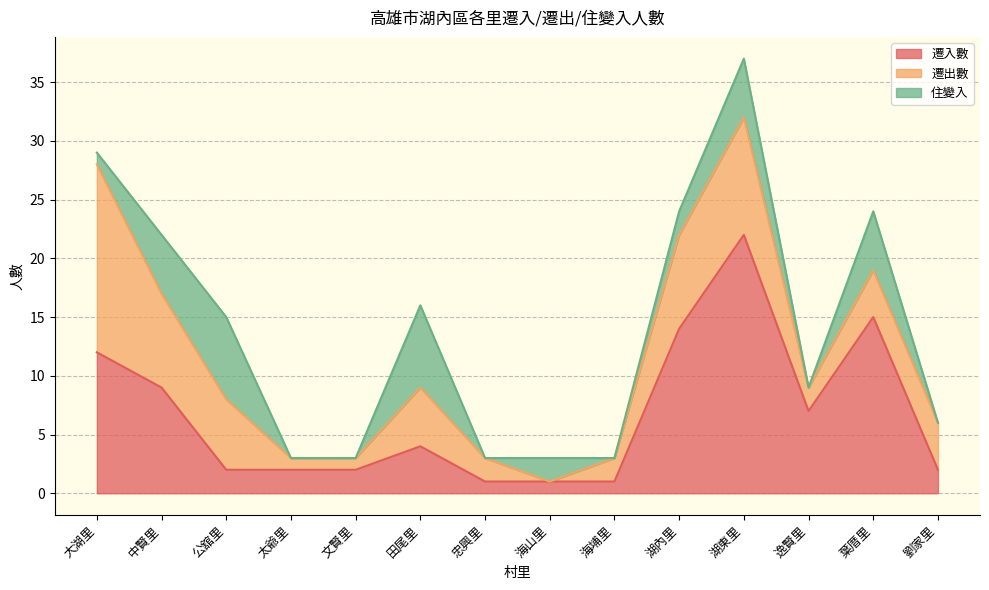

What is the difference between the maximum and minimum values in the 遷入數 series?

21